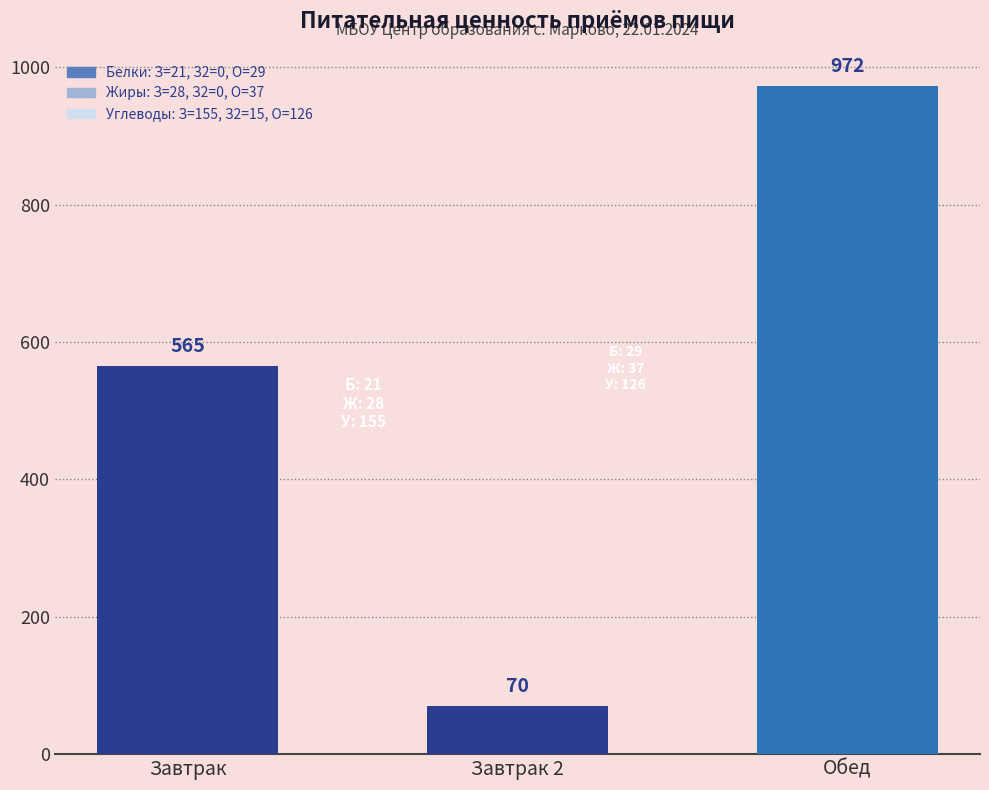

Rank the categories by value from highest to lowest.

Обед, Завтрак, Завтрак 2